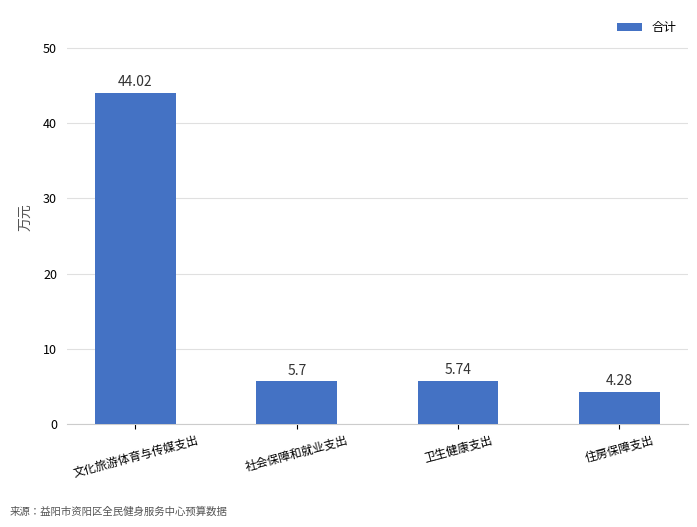

Reading right to left, extract all data points from this chart.

4.3	5.7	5.7	44.0